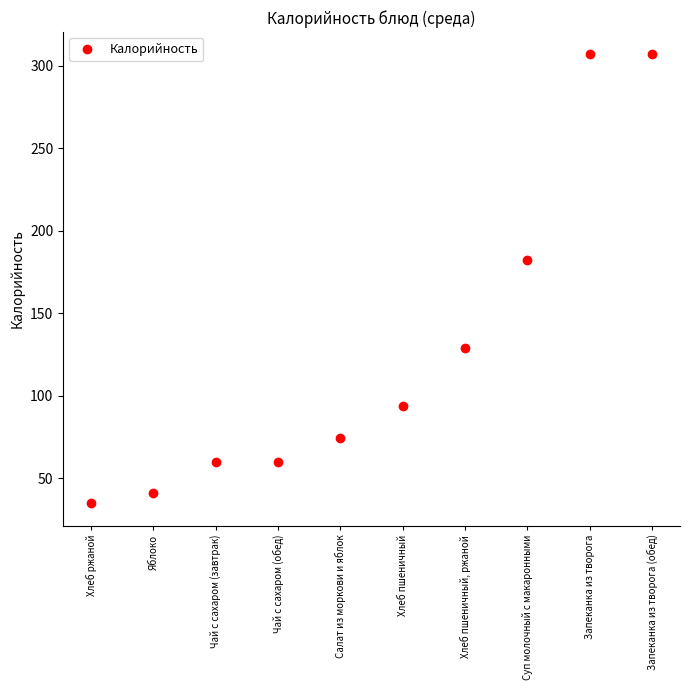

The chart shows a value of 535.8 at Запеканка из творога (обед). True or false?

False